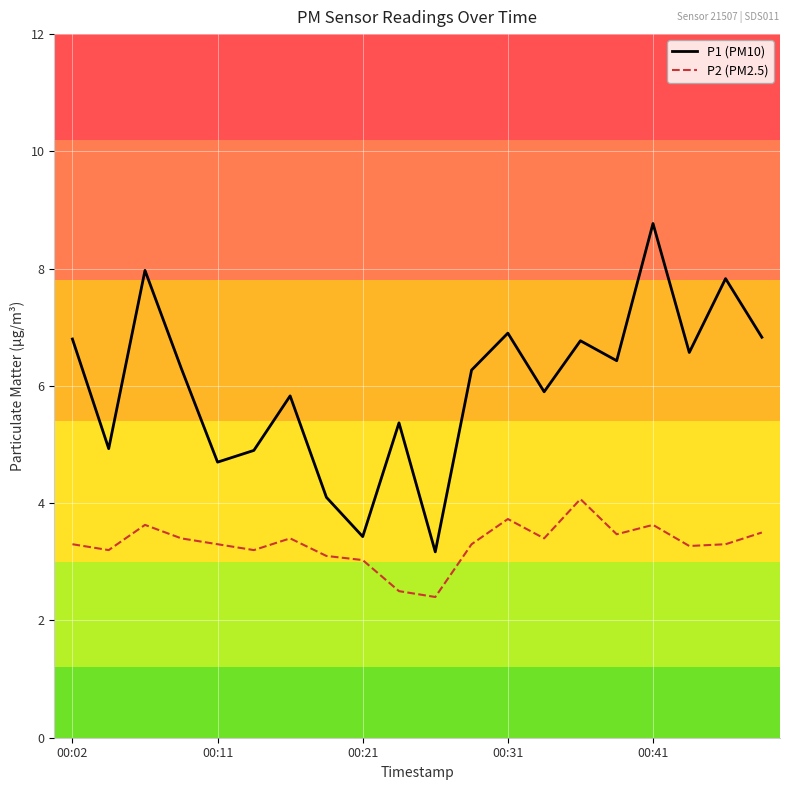

What is the minimum value shown in the chart?

2.4